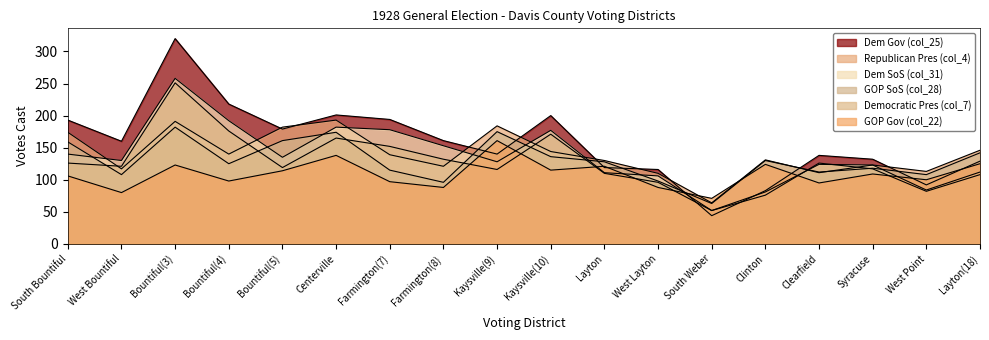

What is the sum of the Dem SoS (col_31) values at Kaysville(9) and Syracuse?

251